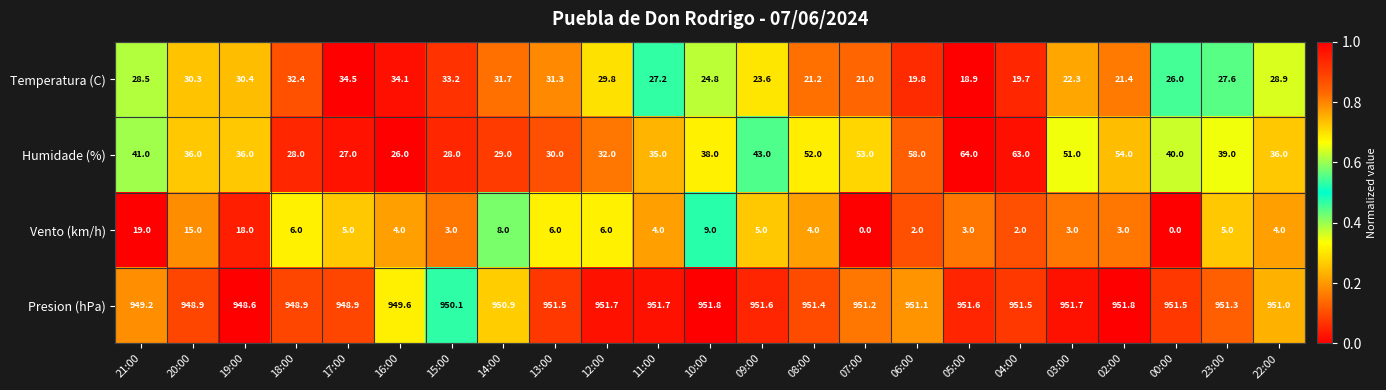

How many categories are shown in the chart?

23